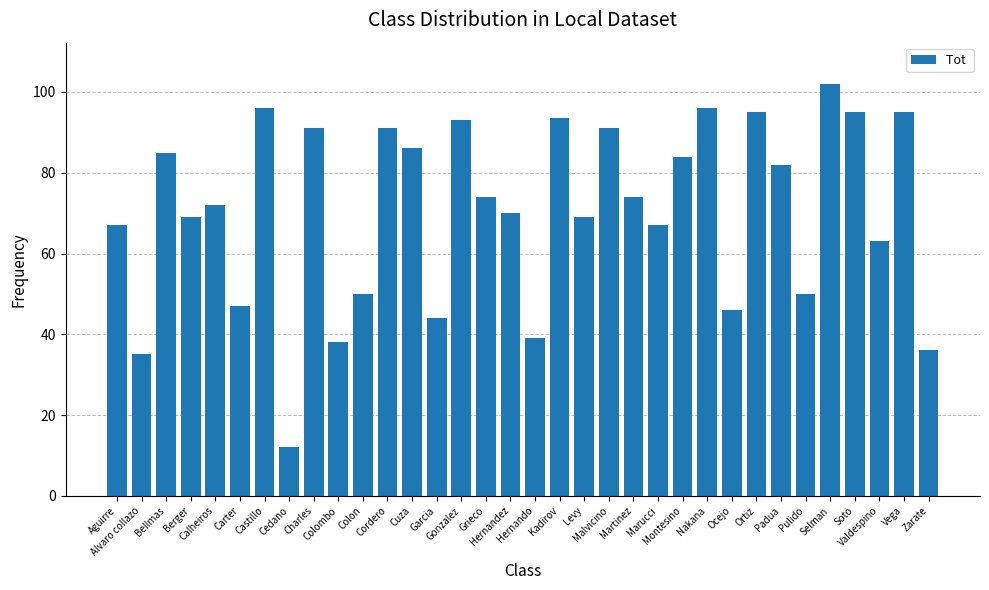

What is the change in value from Aguirre to Alvaro collazo?

-32.0